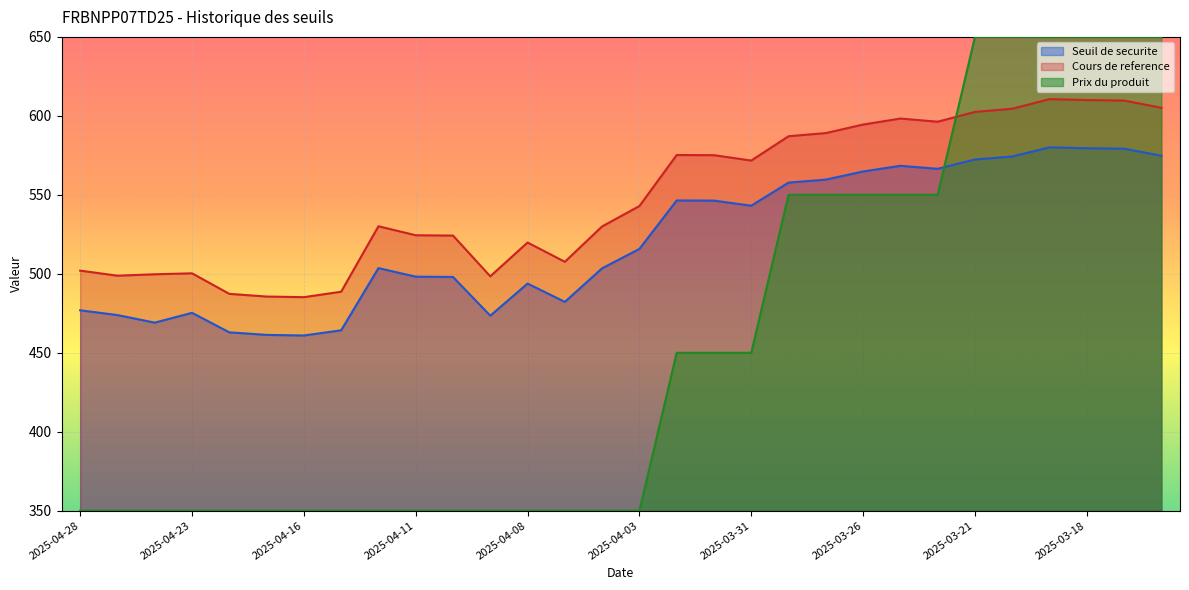

At how many categories does at least one series exceed 554?

14